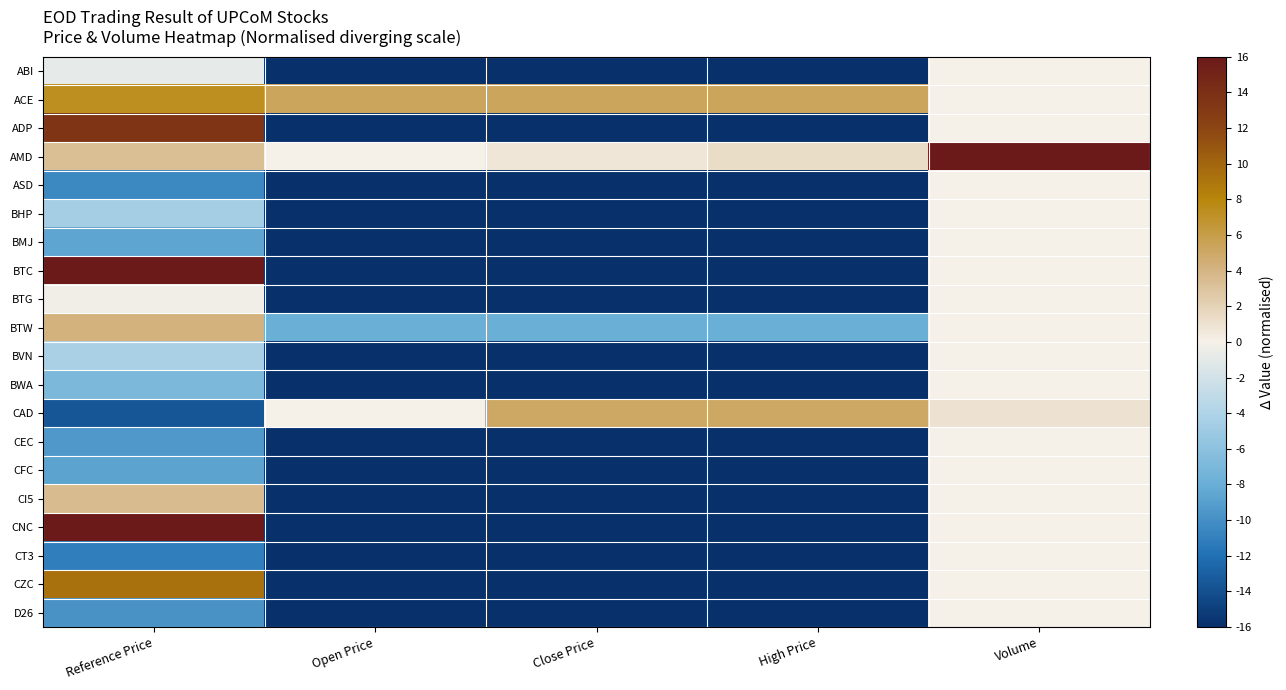

Reading right to left, list all the values displayed in this chart.

ABI: Volume=0.0	High Price=-100.0	Close Price=-100.0	Open Price=-100.0	Reference Price=-0.8
ACE: Volume=0.1	High Price=5.3	Close Price=5.3	Open Price=5.3	Reference Price=7.3
ADP: Volume=0.0	High Price=-100.0	Close Price=-100.0	Open Price=-100.0	Reference Price=13.5
AMD: Volume=16.0	High Price=1.3	Close Price=0.6	Open Price=0.0	Reference Price=3.4
ASD: Volume=0.0	High Price=-100.0	Close Price=-100.0	Open Price=-100.0	Reference Price=-10.5
BHP: Volume=0.0	High Price=-100.0	Close Price=-100.0	Open Price=-100.0	Reference Price=-4.6
BMJ: Volume=0.0	High Price=-100.0	Close Price=-100.0	Open Price=-100.0	Reference Price=-8.5
BTC: Volume=0.0	High Price=-100.0	Close Price=-100.0	Open Price=-100.0	Reference Price=30.6
BTG: Volume=0.0	High Price=-100.0	Close Price=-100.0	Open Price=-100.0	Reference Price=-0.2
BTW: Volume=0.0	High Price=-7.9	Close Price=-7.9	Open Price=-7.9	Reference Price=4.2
BVN: Volume=0.0	High Price=-100.0	Close Price=-100.0	Open Price=-100.0	Reference Price=-4.4
BWA: Volume=0.0	High Price=-100.0	Close Price=-100.0	Open Price=-100.0	Reference Price=-6.9
CAD: Volume=0.9	High Price=5.0	Close Price=5.0	Open Price=0.0	Reference Price=-13.5
CEC: Volume=0.0	High Price=-100.0	Close Price=-100.0	Open Price=-100.0	Reference Price=-9.4
CFC: Volume=0.0	High Price=-100.0	Close Price=-100.0	Open Price=-100.0	Reference Price=-8.6
CI5: Volume=0.0	High Price=-100.0	Close Price=-100.0	Open Price=-100.0	Reference Price=3.6
CNC: Volume=0.0	High Price=-100.0	Close Price=-100.0	Open Price=-100.0	Reference Price=16.5
CT3: Volume=0.0	High Price=-100.0	Close Price=-100.0	Open Price=-100.0	Reference Price=-11.1
CZC: Volume=0.0	High Price=-100.0	Close Price=-100.0	Open Price=-100.0	Reference Price=9.4
D26: Volume=0.0	High Price=-100.0	Close Price=-100.0	Open Price=-100.0	Reference Price=-9.8